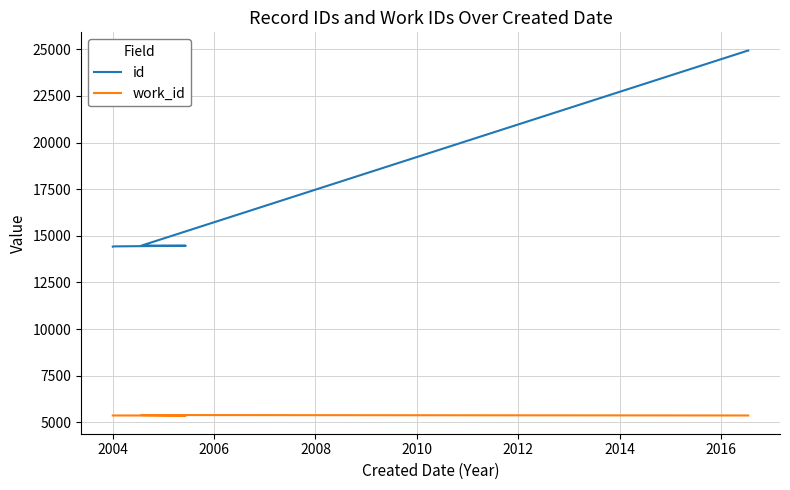

What is the difference between the maximum and minimum values in the id series?

10510